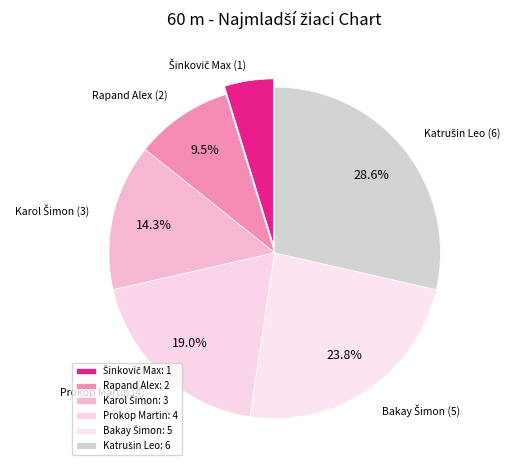

True or false: Šinkovič Max accounts for 15% of the total.

False